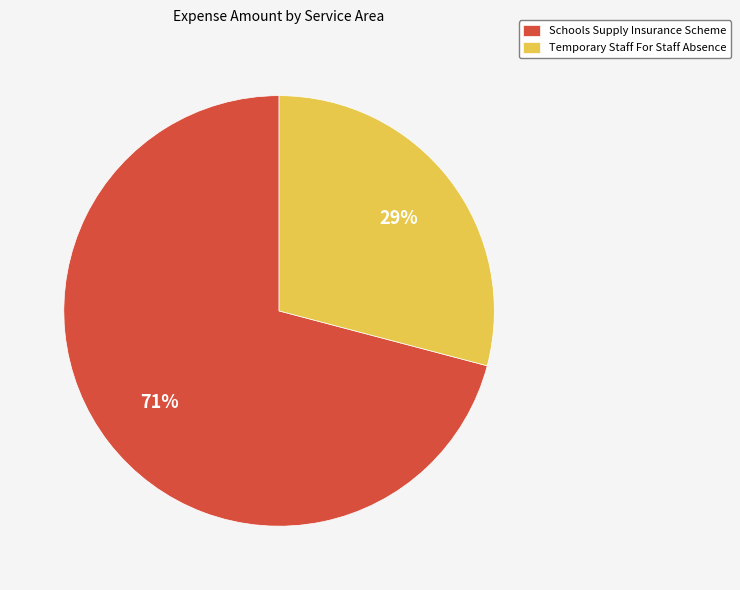

Approximately how many times larger is the value at Temporary Staff For Staff Absence compared to Schools Supply Insurance Scheme?

0.4